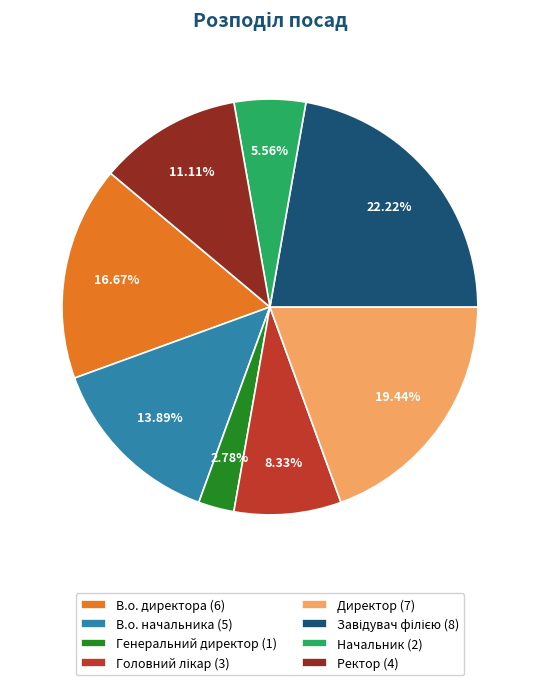

What is the smallest slice in the pie chart?

Генеральний директор